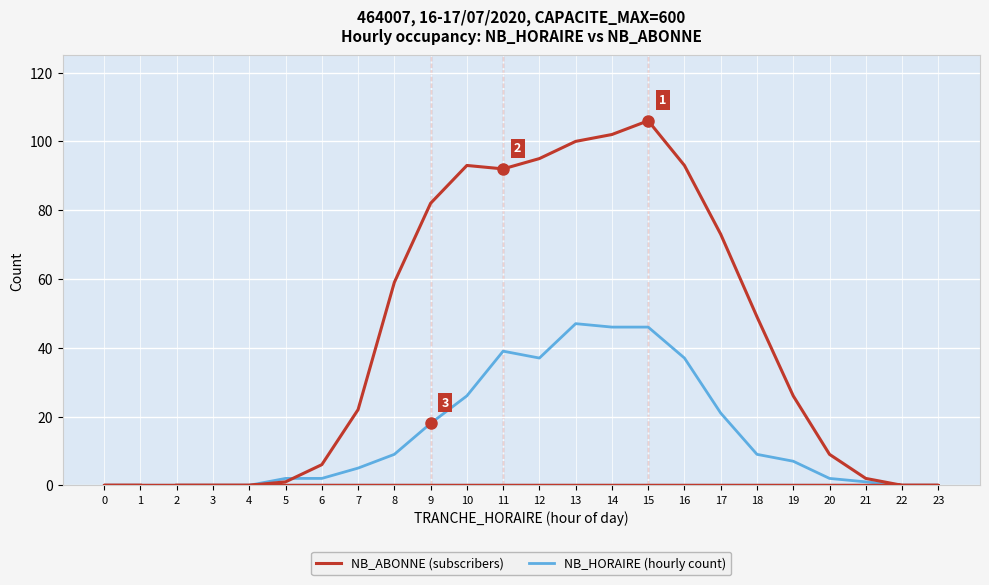

How many intersections are there between NB_ABONNE (subscribers) and NB_HORAIRE (hourly count)?

1